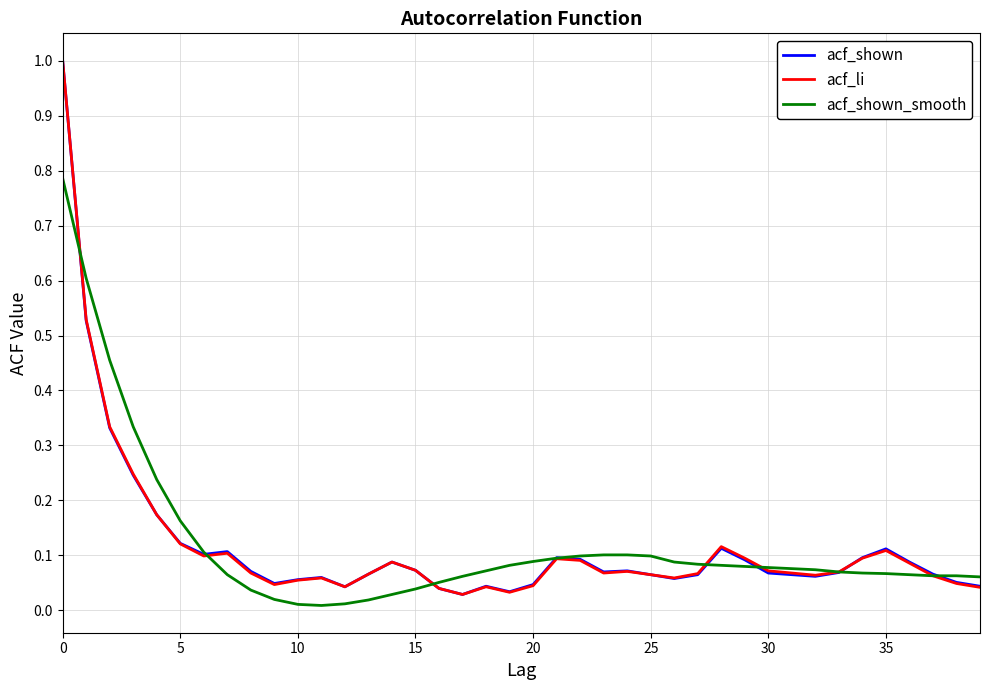

List the series in order of their overall mean, lowest first.

acf_li, acf_shown, acf_shown_smooth